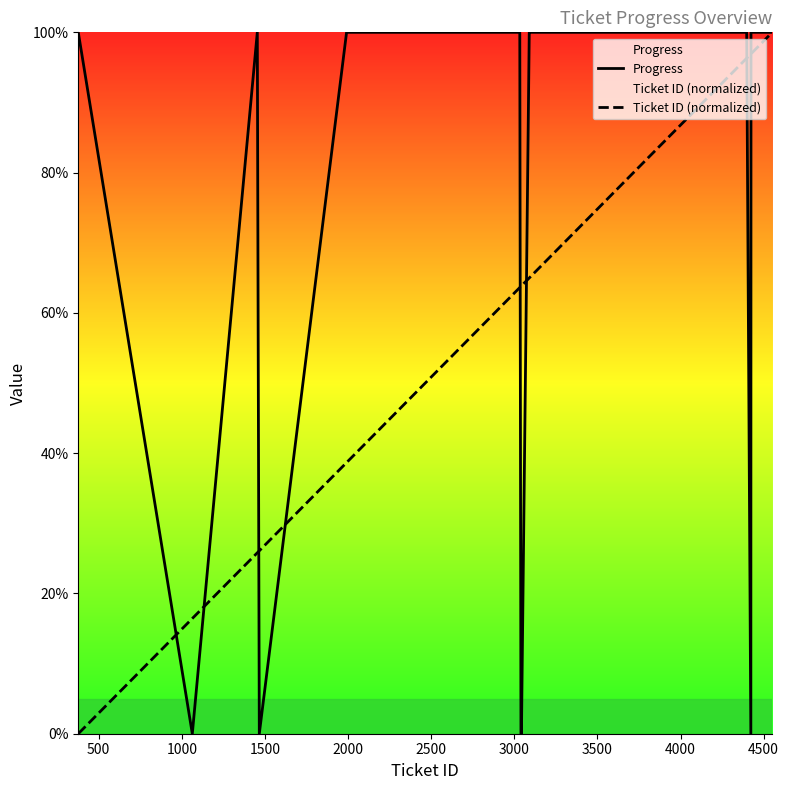

How many series are shown in this chart?

2